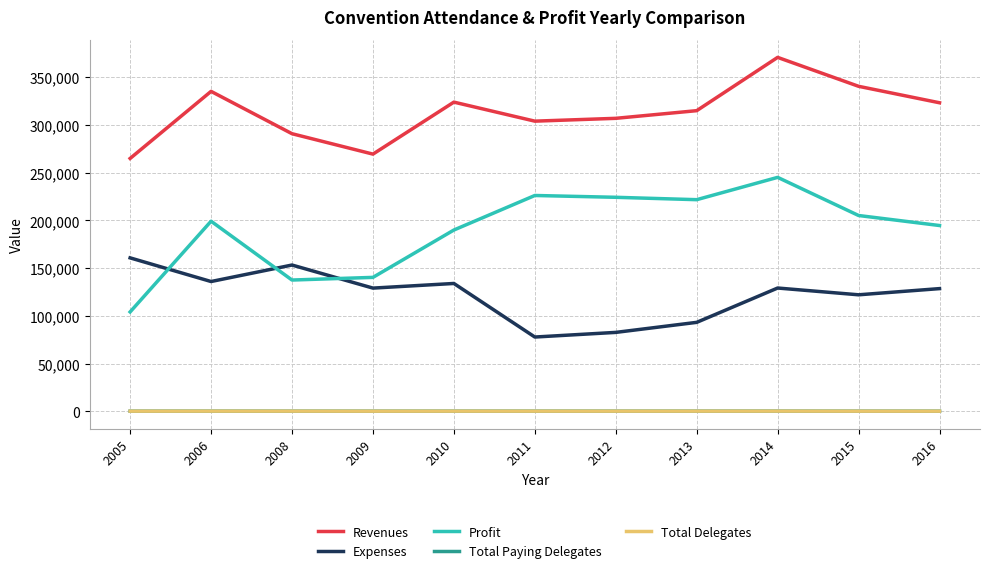

The value of Revenues at 2016 is 323254.0. True or false?

True